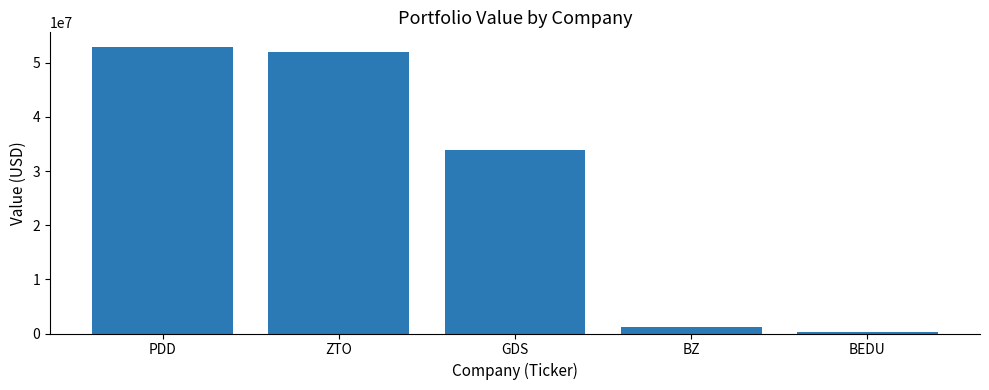

Is it true that the value at BEDU is 232000?

True